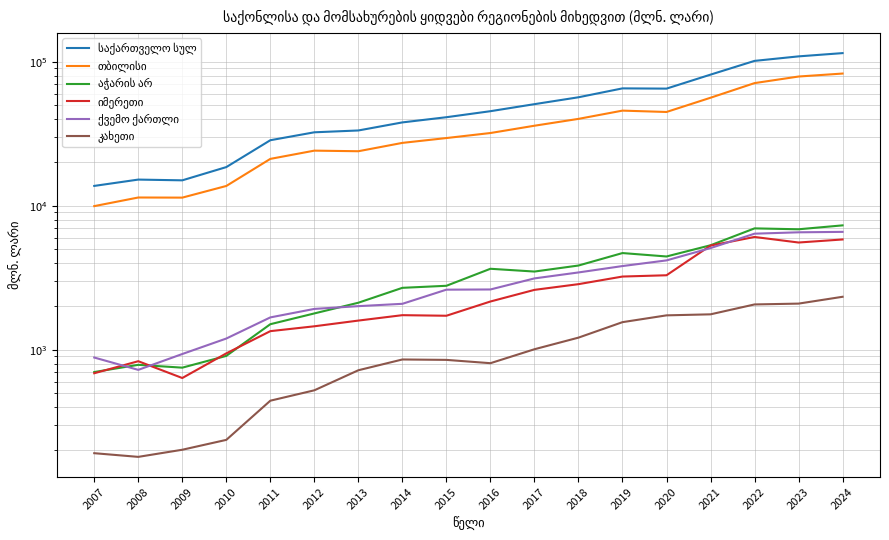

Where does the თბილისი series first go above 31984?

2016